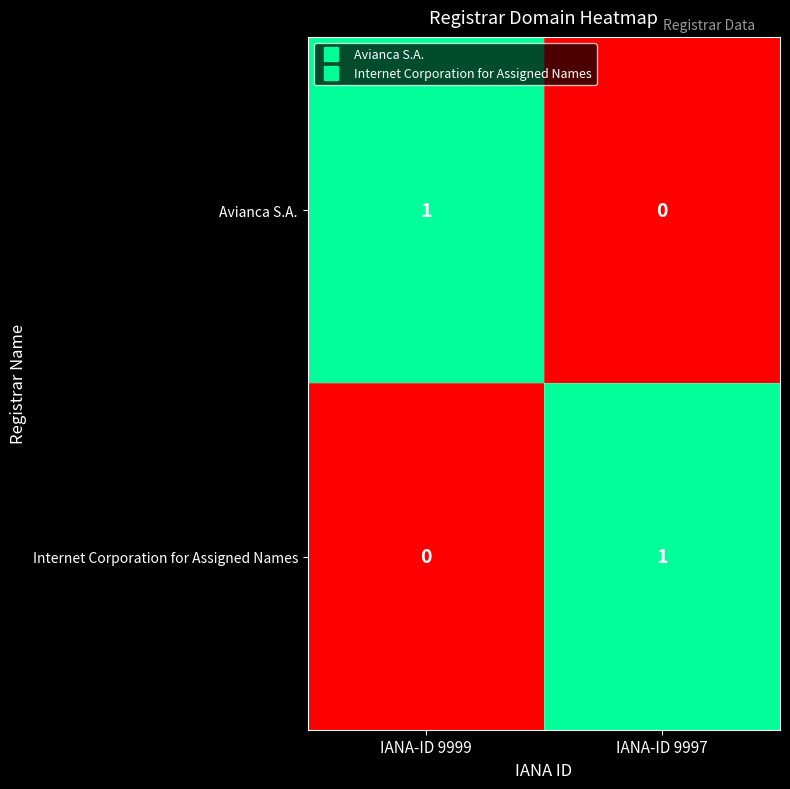

At which label does Avianca S.A. reach its peak?

IANA-ID 9999